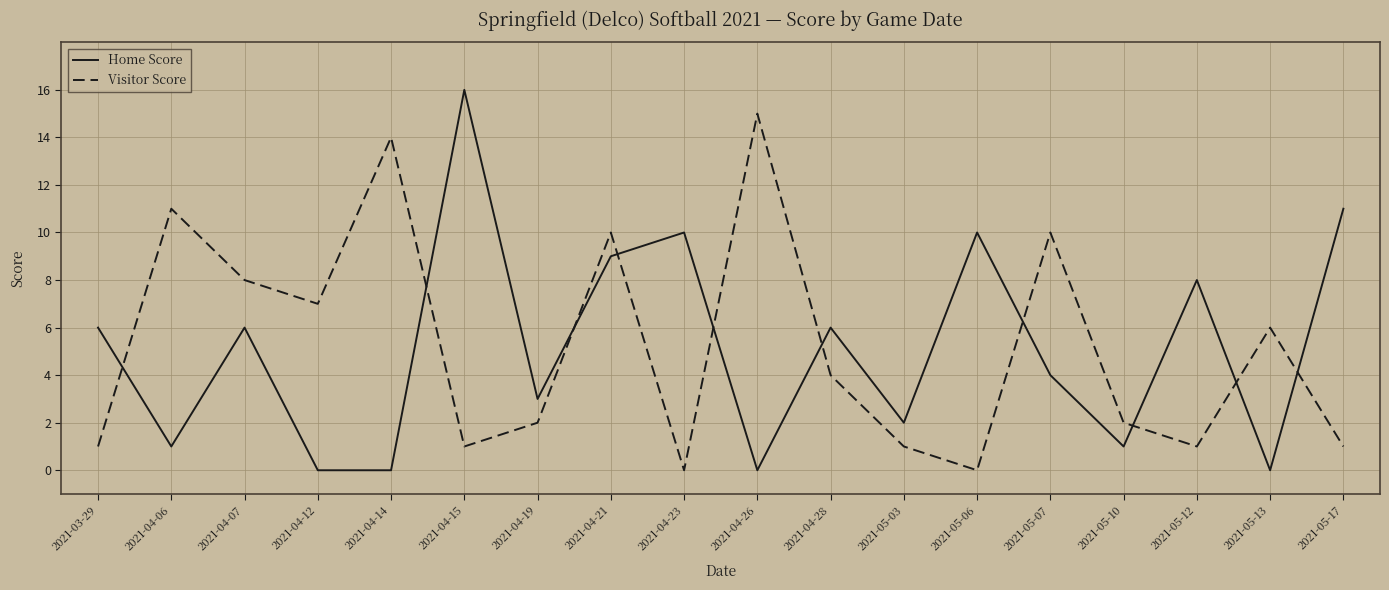

What is the sum of all Visitor Score values?

94